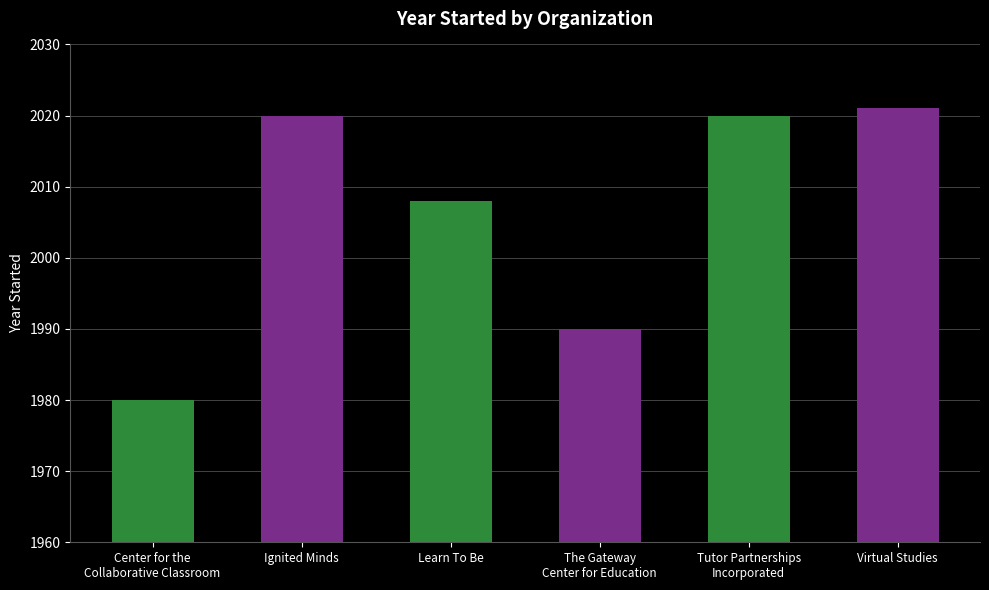

What is the difference between the second highest and second lowest values?

30